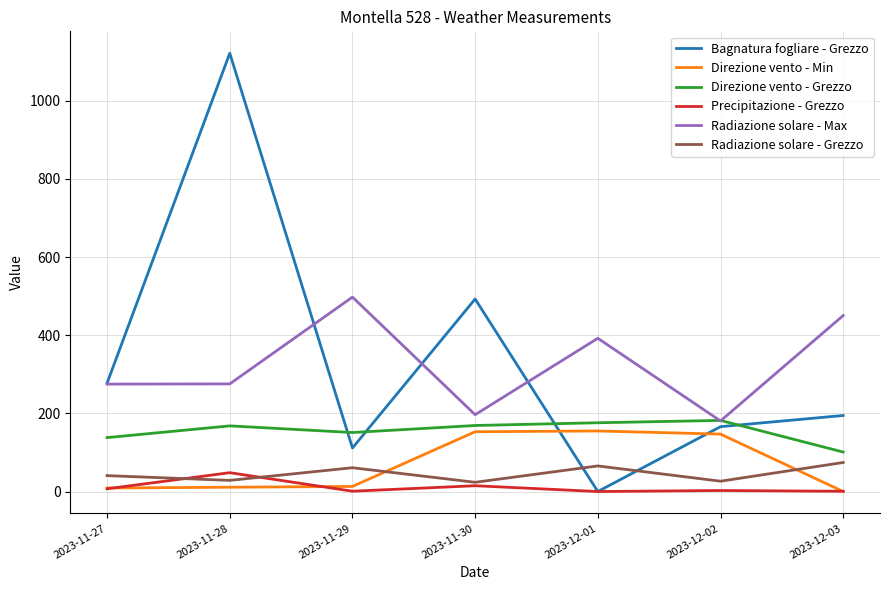

Which category has the highest value in the Bagnatura fogliare - Grezzo series?

2023-11-28